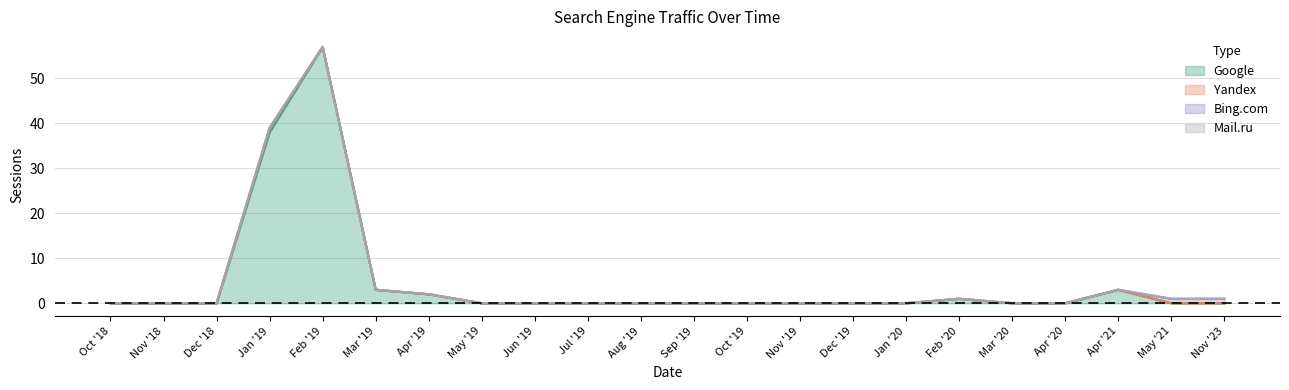

Which series has the widest spread of values?

Google